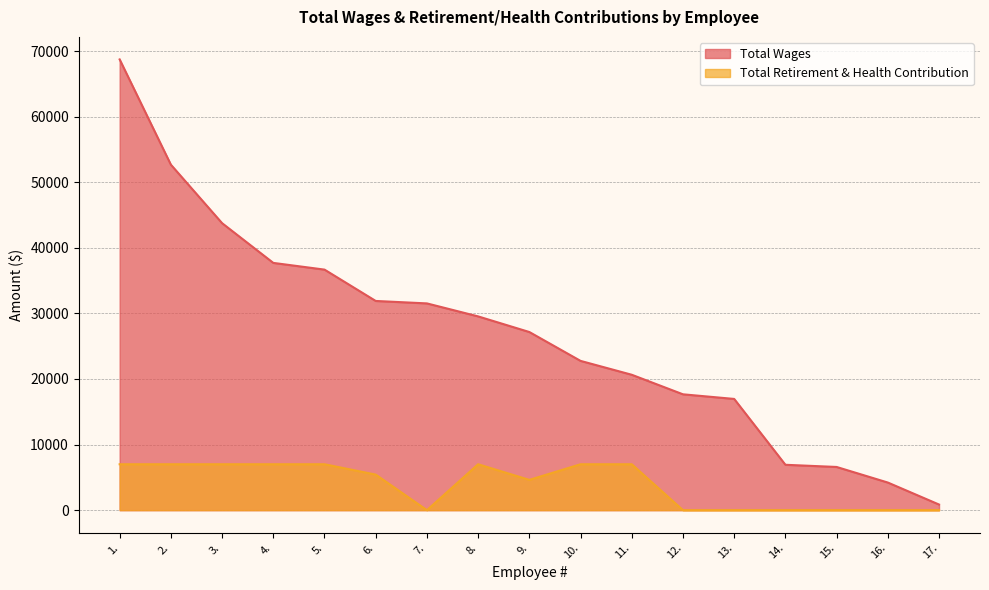

At 6., list the series in order from smallest to largest.

Total Retirement & Health Contribution, Total Wages